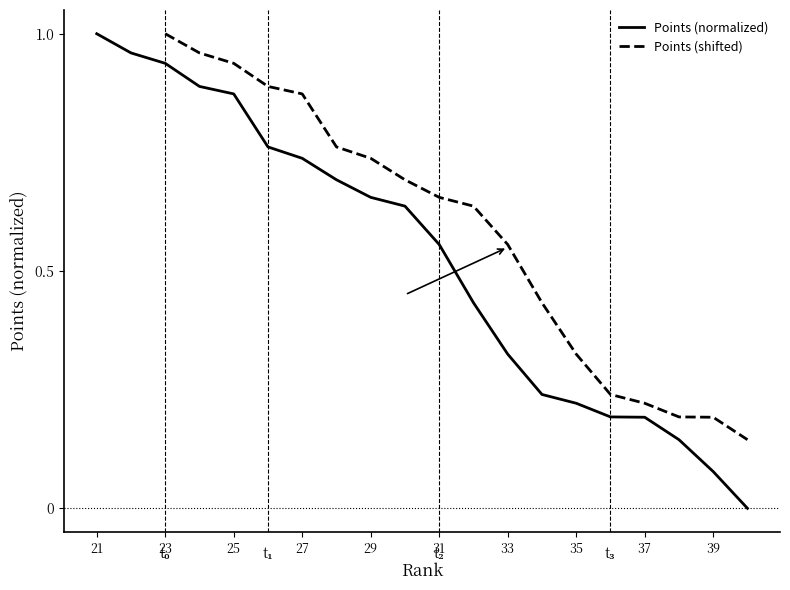

Approximately how many times larger is the value at 28 compared to 21?

0.7